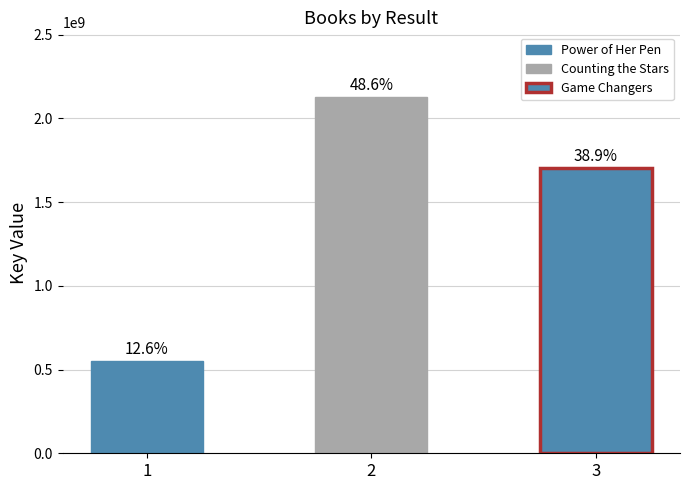

What is the difference between the values at 1 and 3?

1151660725